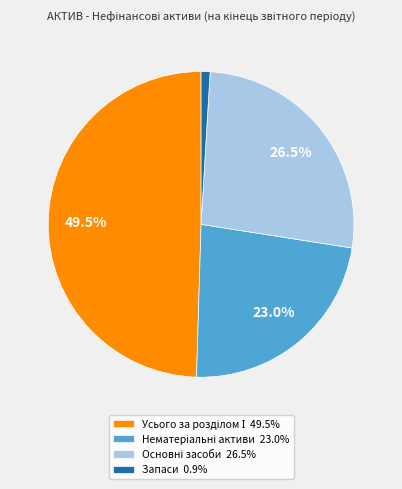

Is there any slice that represents more than half of the pie?

No